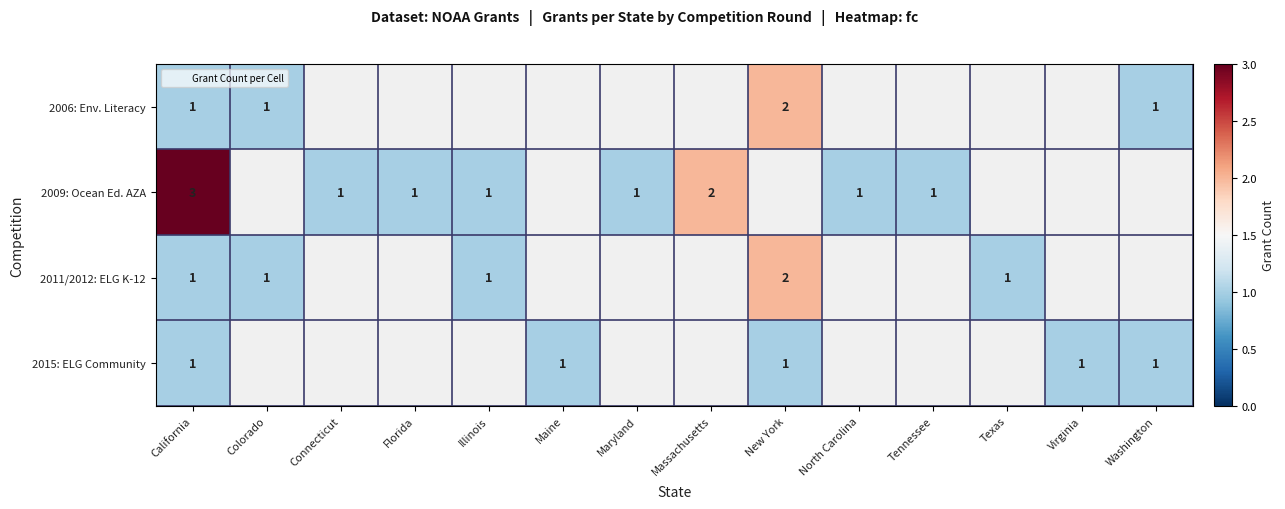

At which category does the chart reach its peak across all series?

California